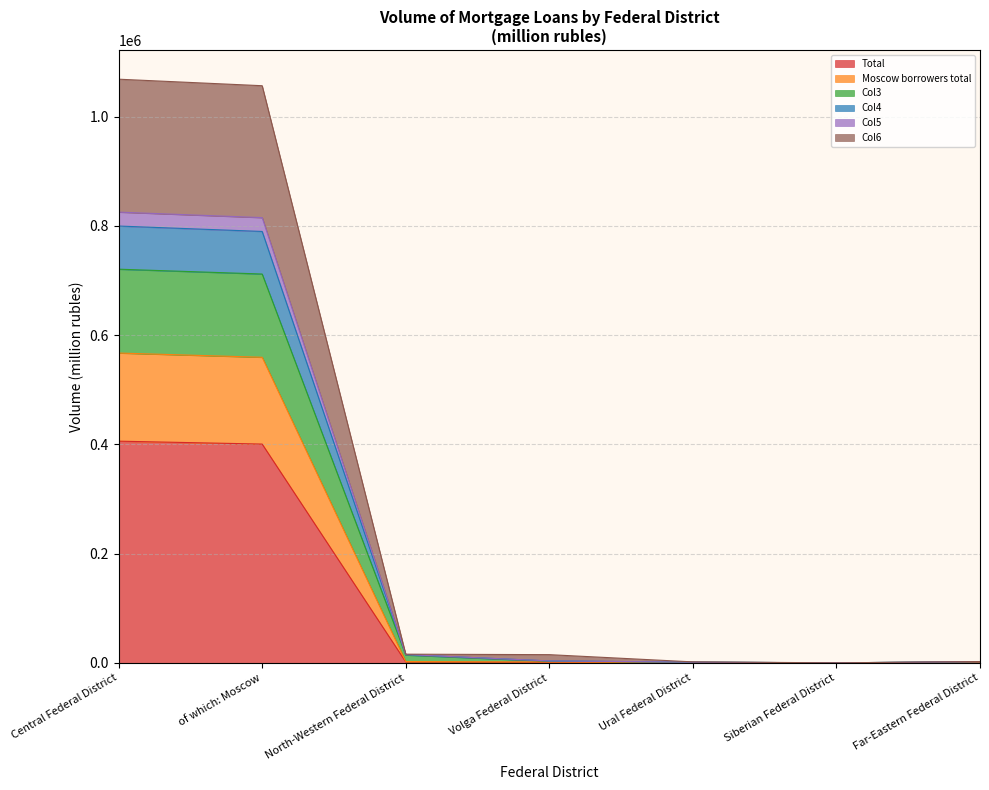

Is the value of Moscow borrowers total at Volga Federal District greater than the value of Col3 at Far-Eastern Federal District?

No